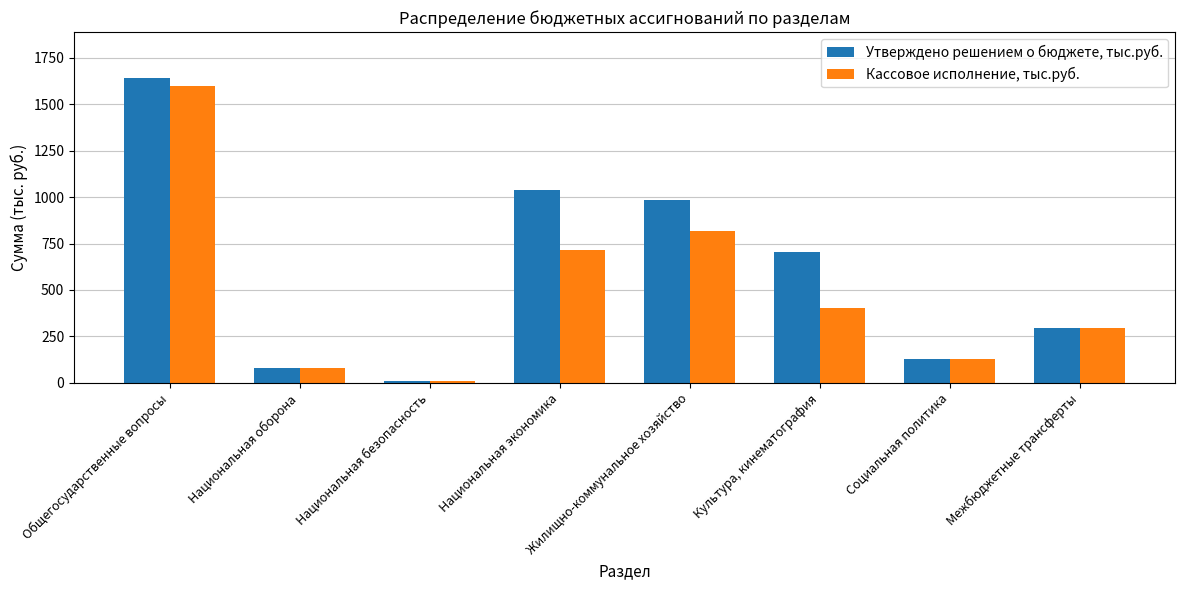

What is the difference between the highest and lowest values at Жилищно-коммунальное хозяйство?

170.2